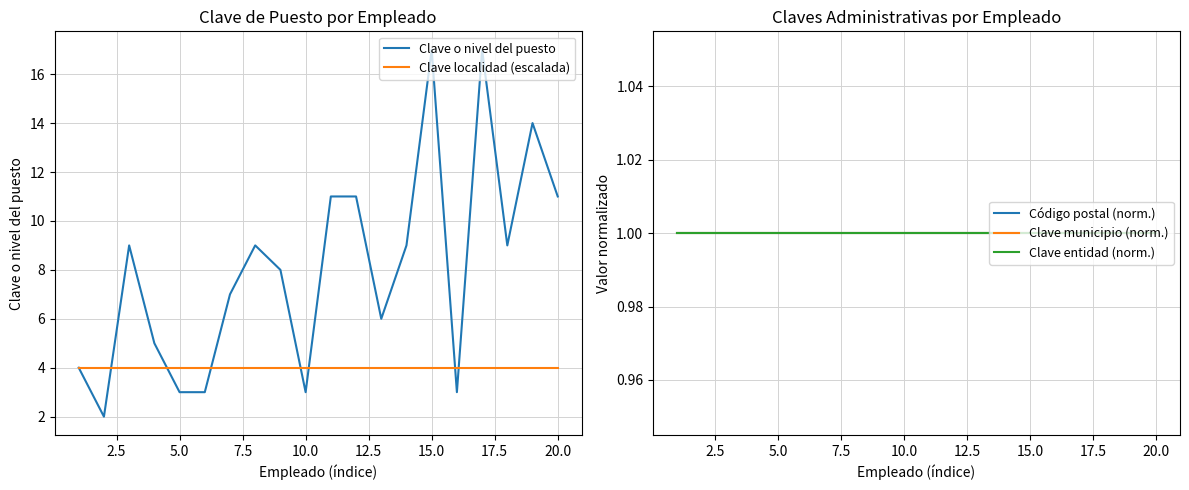

What is the minimum value for Clave localidad (escalada)?

4